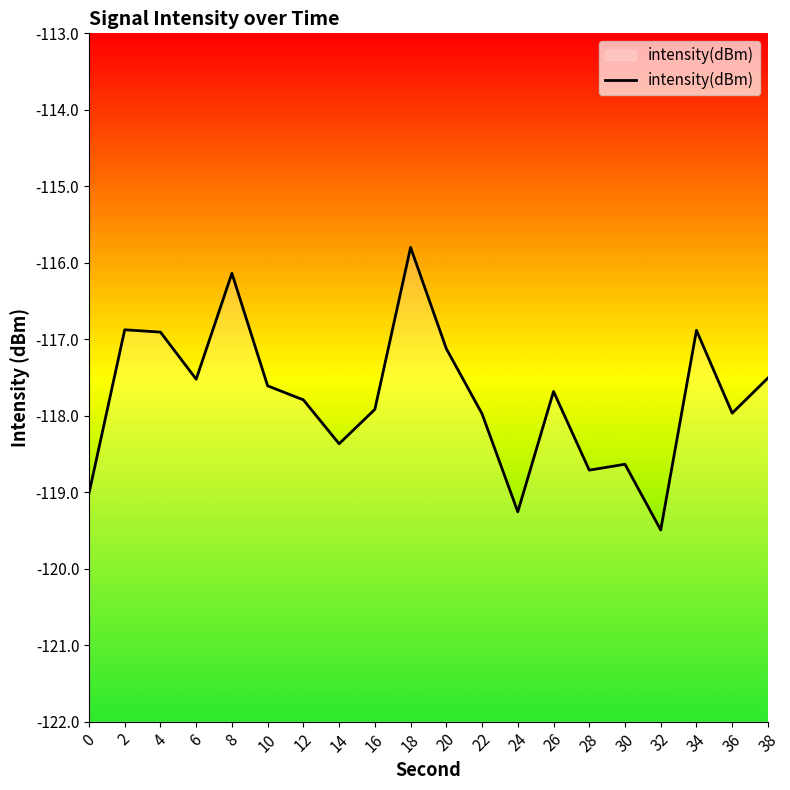

Reading left to right, transcribe all the data shown in this chart.

-119.0	-116.9	-116.9	-117.5	-116.1	-117.6	-117.8	-118.4	-117.9	-115.8	-117.1	-118.0	-119.3	-117.7	-118.7	-118.6	-119.5	-116.9	-118.0	-117.5